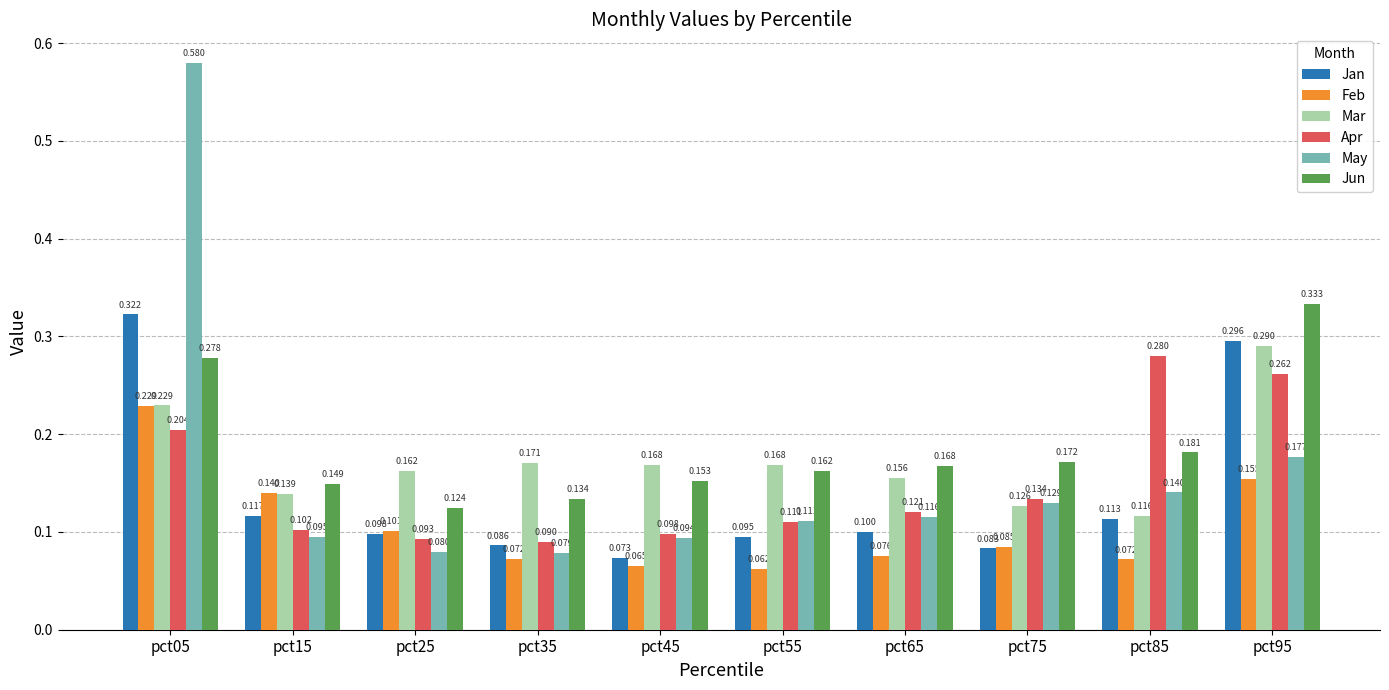

Rank the series at pct85 from lowest to highest value.

Feb, Jan, Mar, May, Jun, Apr